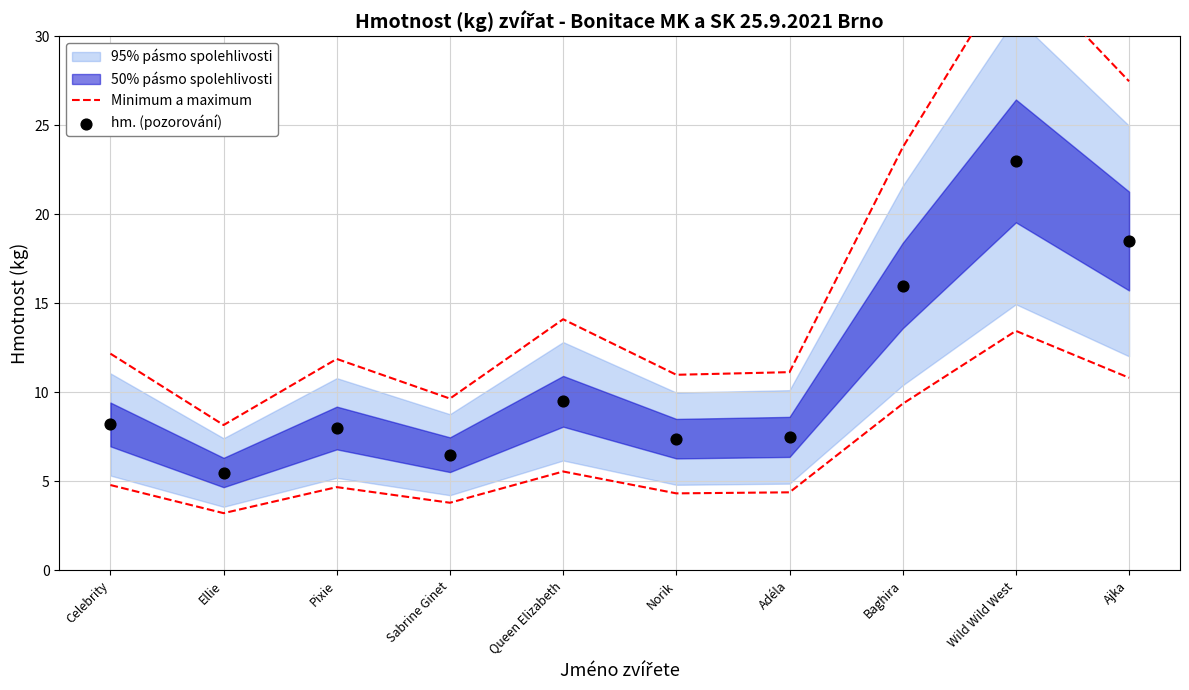

Is the value of Minimum a maximum at Sabrine Ginet greater than the value of hm. (pozorování) at Adéla?

Yes